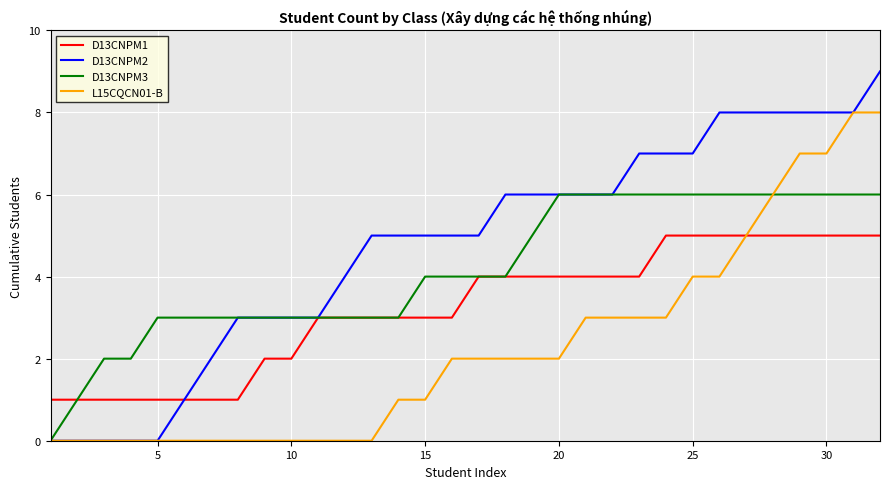

Rank the series by their average value, from highest to lowest.

D13CNPM2, D13CNPM3, D13CNPM1, L15CQCN01-B